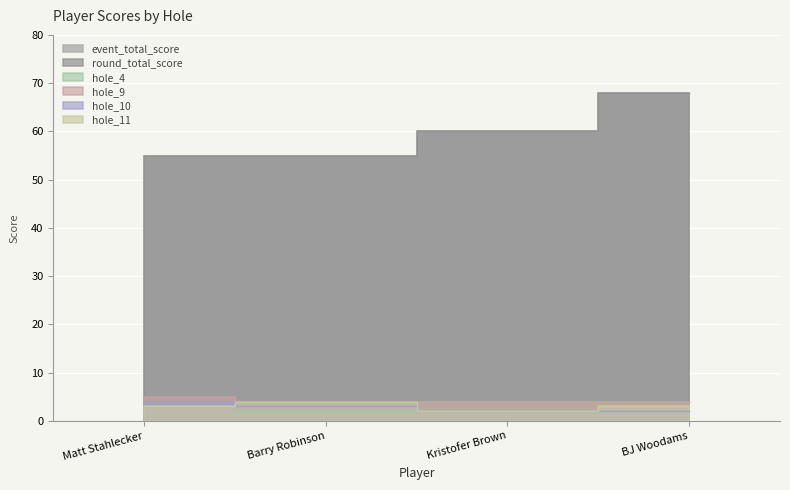

What is the approximate value of event_total_score at Kristofer Brown?

60